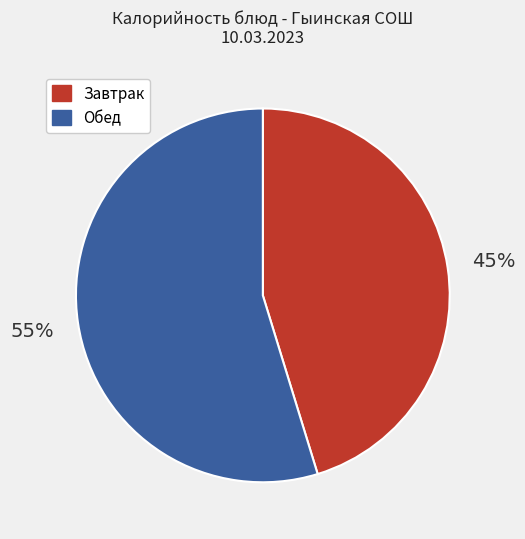

Does any single category account for the majority?

Yes